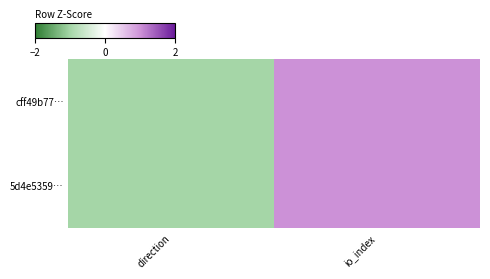

At how many categories does at least one series exceed 0?

1